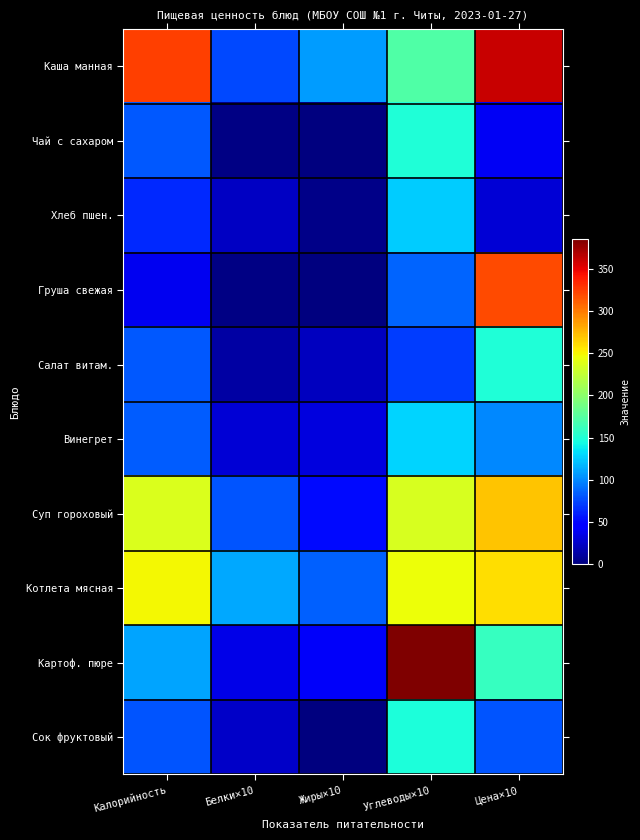

Reading left to right, extract all data points from this chart.

Каша манная: Калорийность=323.4	Белки×10=75.8	Жиры×10=108.0	Углеводы×10=172.2	Цена×10=360.0
Чай с сахаром: Калорийность=82.0	Белки×10=2.0	Жиры×10=0.0	Углеводы×10=150.0	Цена×10=40.0
Хлеб пшен.: Калорийность=63.6	Белки×10=24.0	Жиры×10=4.0	Углеводы×10=126.0	Цена×10=30.0
Груша свежая: Калорийность=38.0	Белки×10=3.0	Жиры×10=0.0	Углеводы×10=86.0	Цена×10=320.0
Салат витам.: Калорийность=82.0	Белки×10=13.0	Жиры×10=22.0	Углеводы×10=71.0	Цена×10=150.0
Винегрет: Калорийность=84.0	Белки×10=30.0	Жиры×10=32.0	Углеводы×10=128.0	Цена×10=100.0
Суп гороховый: Калорийность=237.0	Белки×10=80.4	Жиры×10=51.6	Углеводы×10=235.0	Цена×10=270.0
Котлета мясная: Калорийность=249.2	Белки×10=112.4	Жиры×10=84.3	Углеводы×10=245.4	Цена×10=260.0
Картоф. пюре: Калорийность=110.0	Белки×10=35.0	Жиры×10=41.0	Углеводы×10=385.0	Цена×10=160.0
Сок фруктовый: Калорийность=81.0	Белки×10=24.2	Жиры×10=0.0	Углеводы×10=148.5	Цена×10=80.0